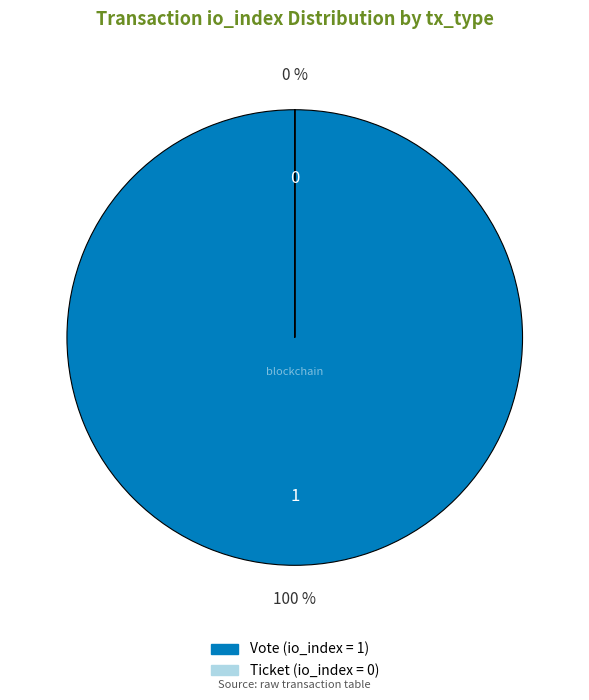

To the nearest percent, what is the difference between the Ticket and Vote slice percentages?

100%